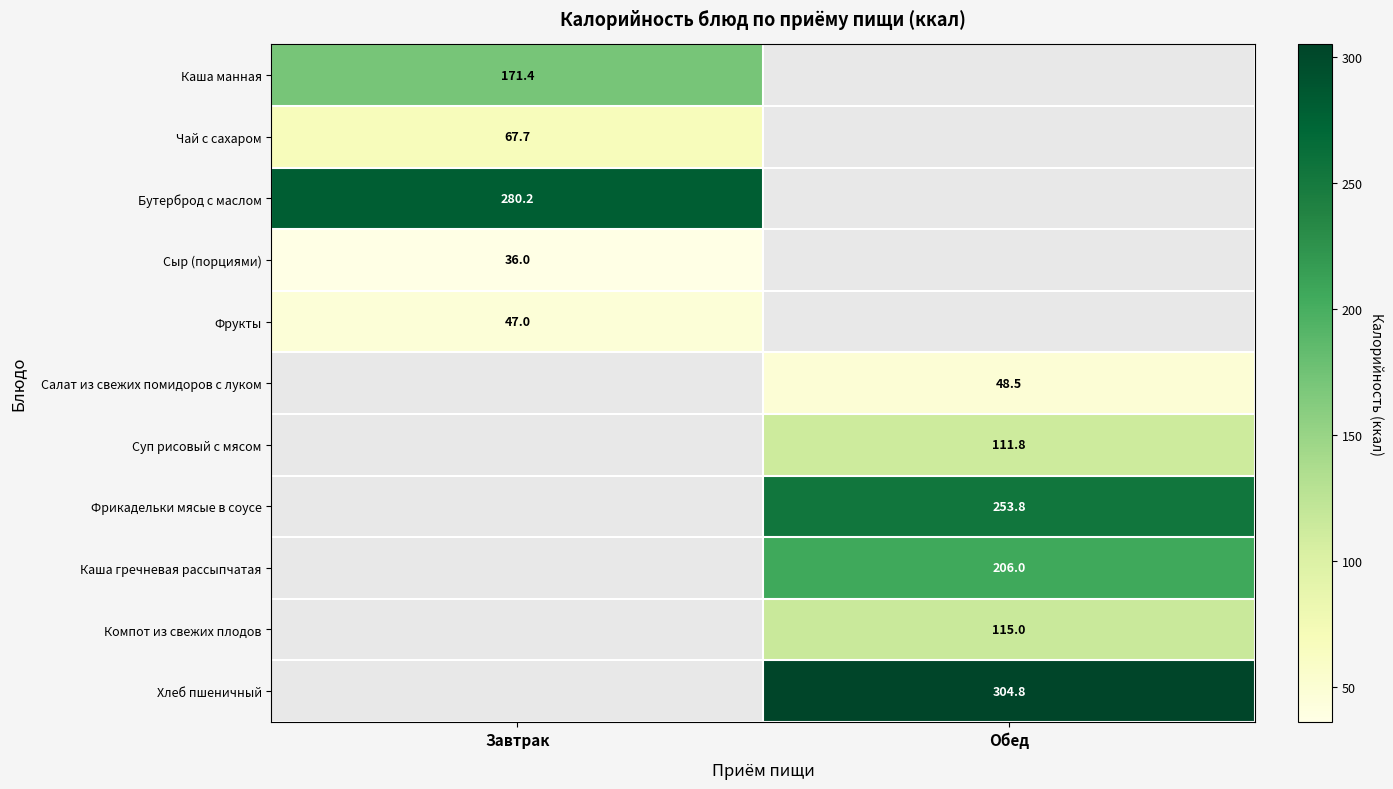

Is it true that Суп рисовый с мясом equals 111.8 at Обед?

True